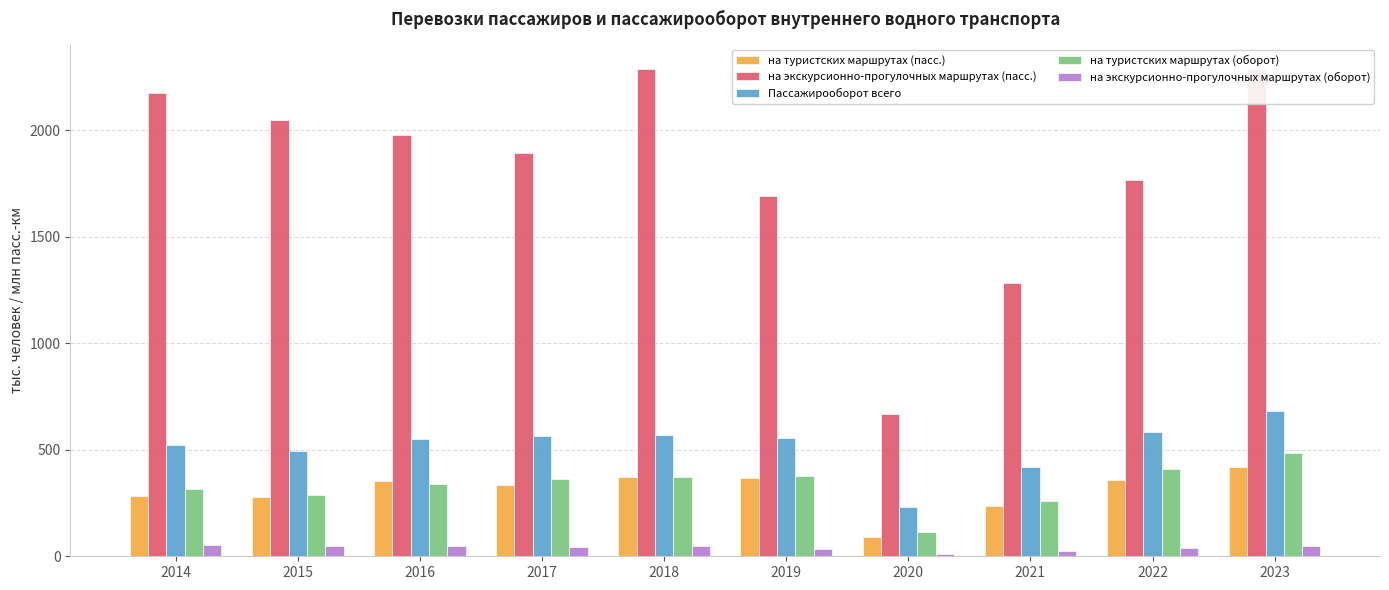

Between 2014 and 2022, which is larger?

2022